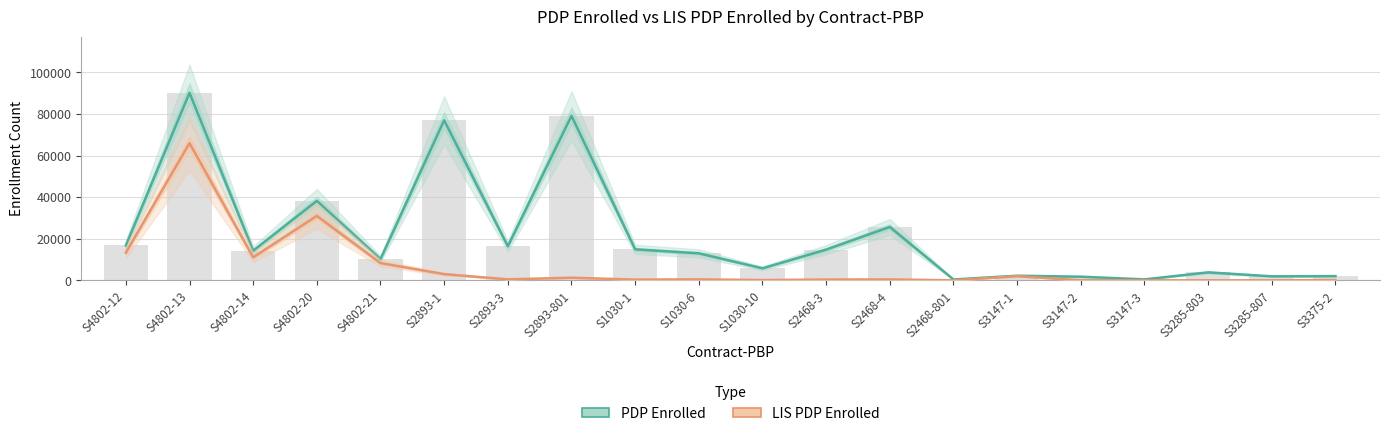

Which category has the lowest value in the LIS PDP Enrolled series?

S2468-801